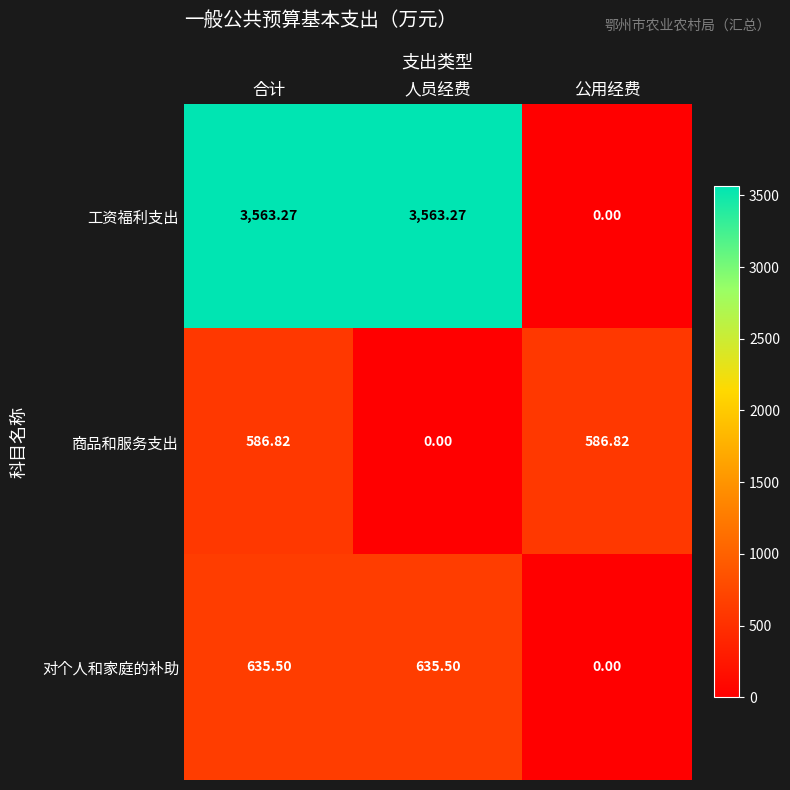

Is the value of 工资福利支出 at 人员经费 greater than the value of 商品和服务支出 at 合计?

Yes